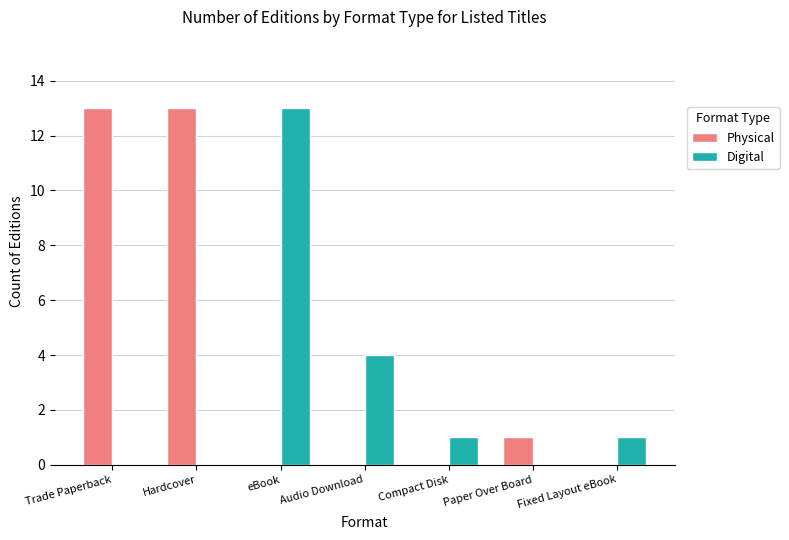

Are the bars horizontal?

No